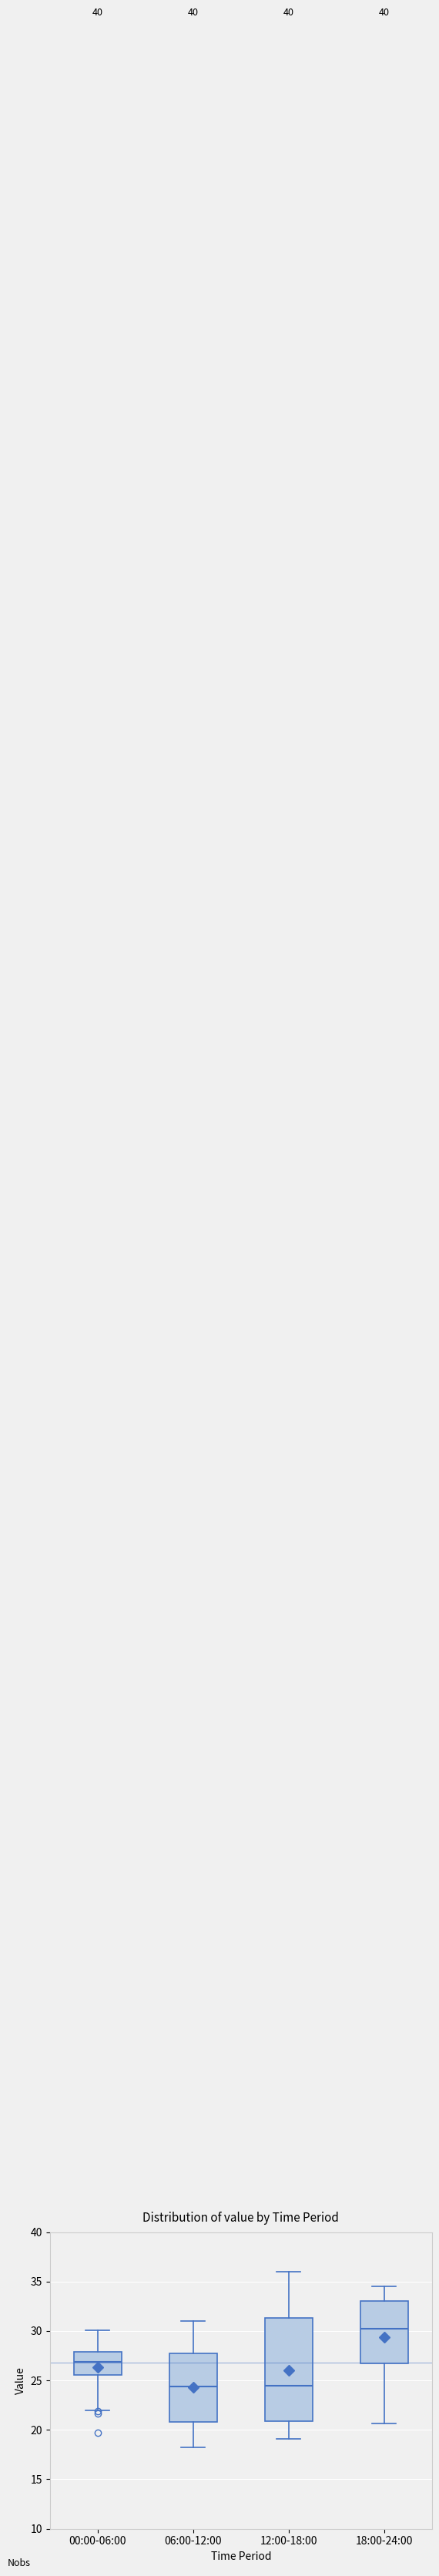

Reading left to right, read every box against the y-axis: the position of its median line, the range the box covers, and the ends of its whiskers. The values are not printed on the chart, so give them approximately, as read against the axis.

00:00-06:00: median 27.0, box 25.5 to 28.0, whiskers 22.0 to 30.0
06:00-12:00: median 24.5, box 21.0 to 27.5, whiskers 18.0 to 31.0
12:00-18:00: median 24.5, box 21.0 to 31.5, whiskers 19.0 to 36.0
18:00-24:00: median 30.5, box 26.5 to 33.0, whiskers 20.5 to 34.5